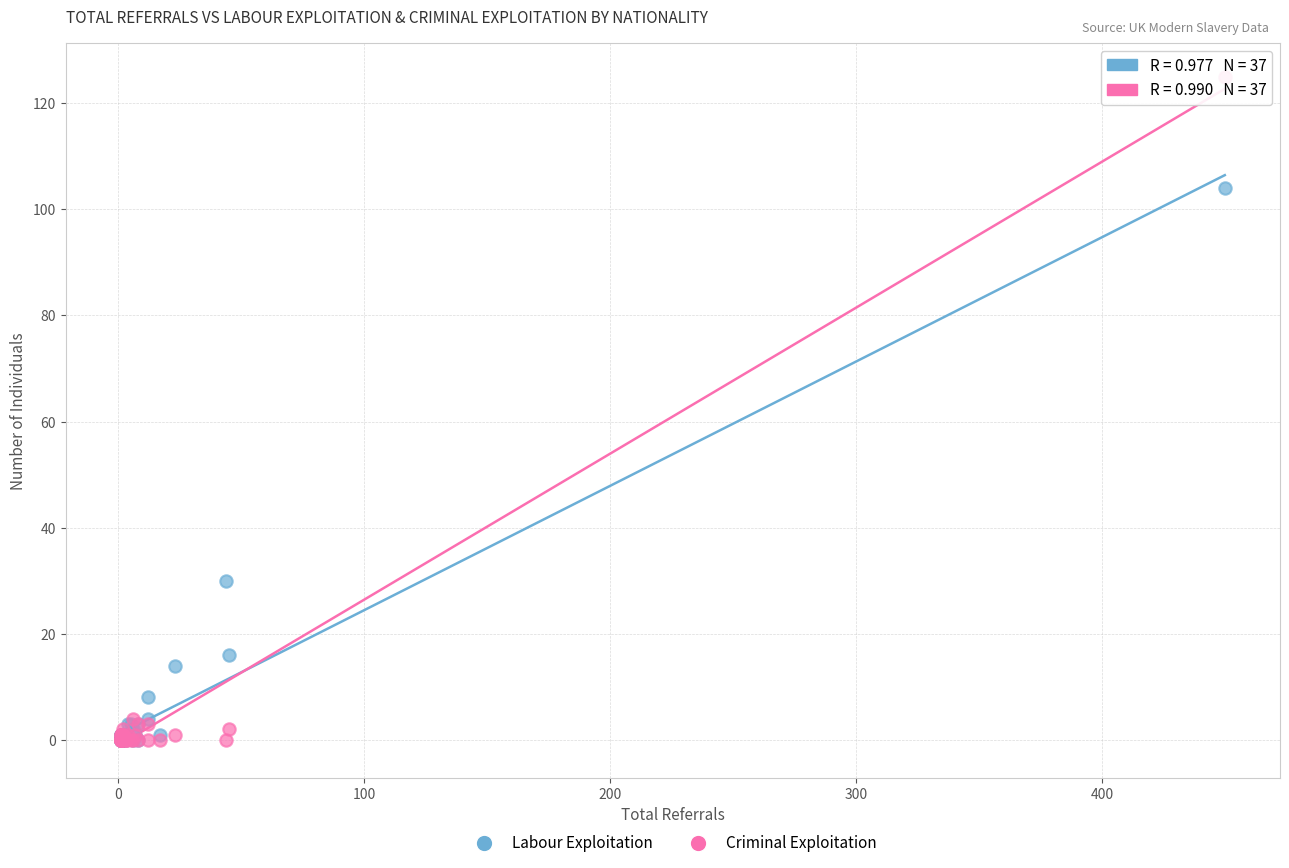

Across all series, what Y value is closest to 62?

30